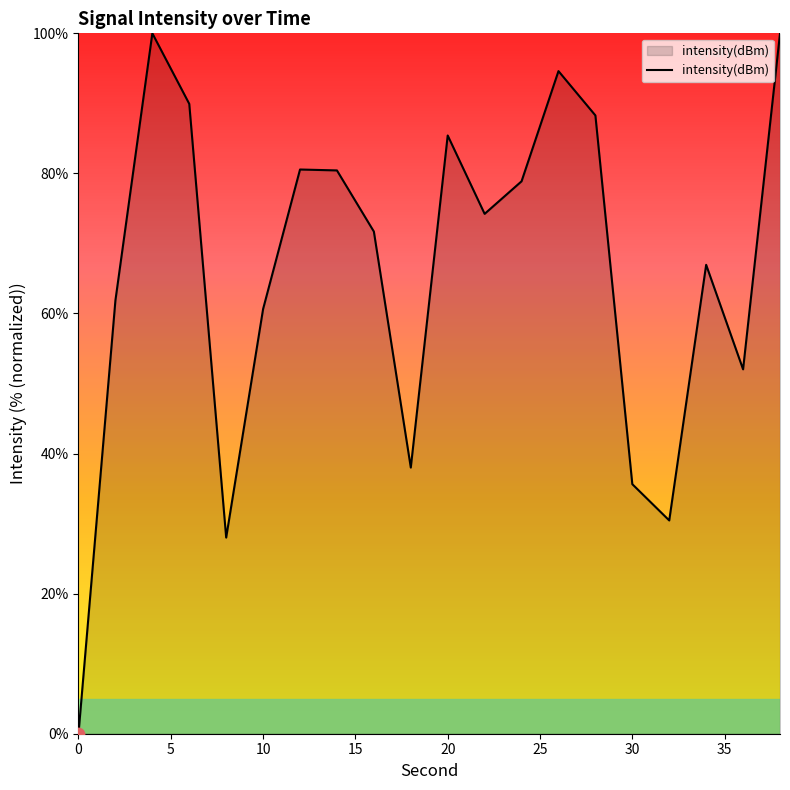

What is the greatest value displayed?

100.0